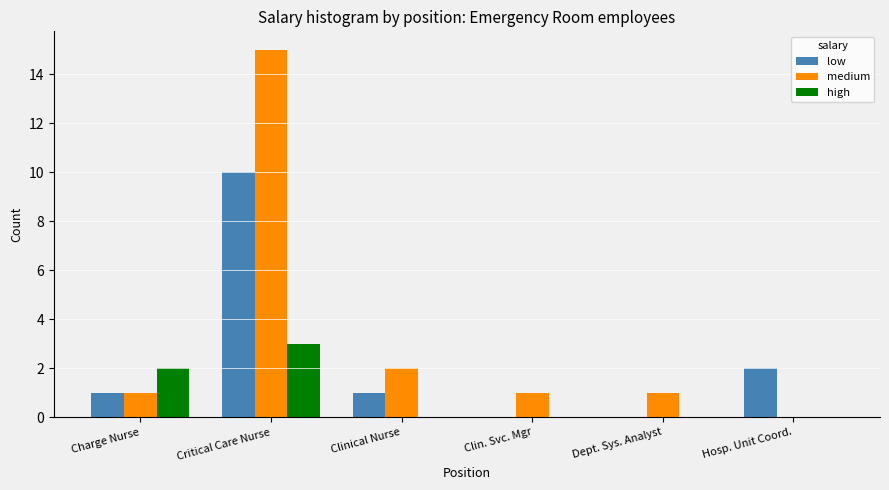

True or false: medium has a value of -5 at Hosp. Unit Coord..

False